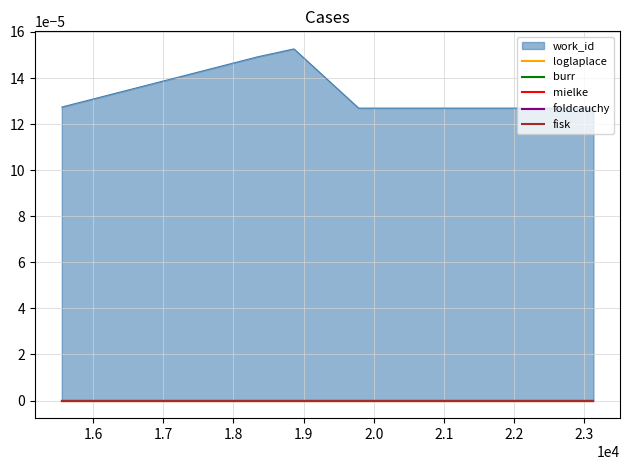

True or false: the data has more than 2 interior local peaks.

False